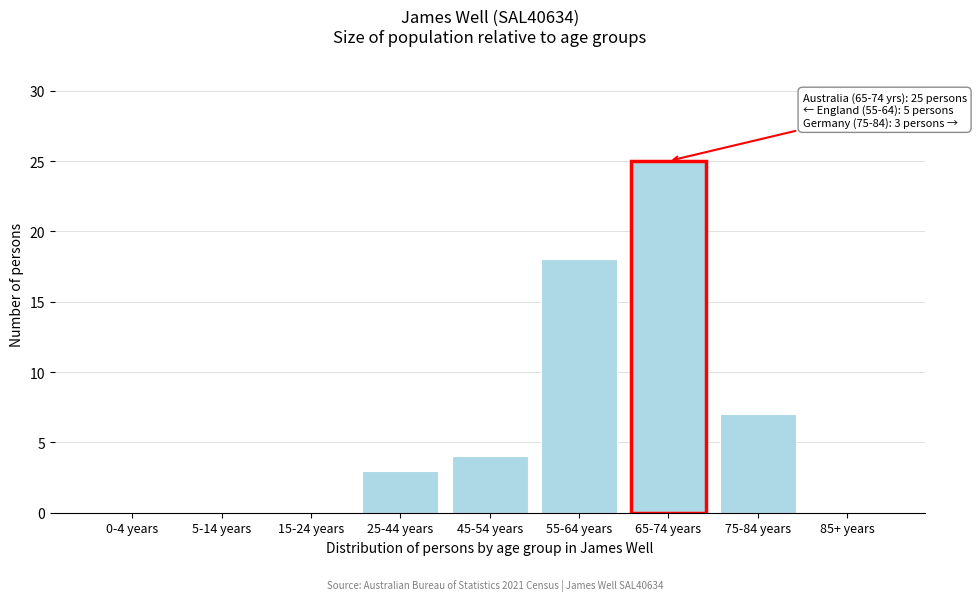

Reading left to right, transcribe all the data shown in this chart.

0-4 years=0	5-14 years=0	15-24 years=0	25-44 years=3	45-54 years=4	55-64 years=18	65-74 years=25	75-84 years=7	85+ years=0